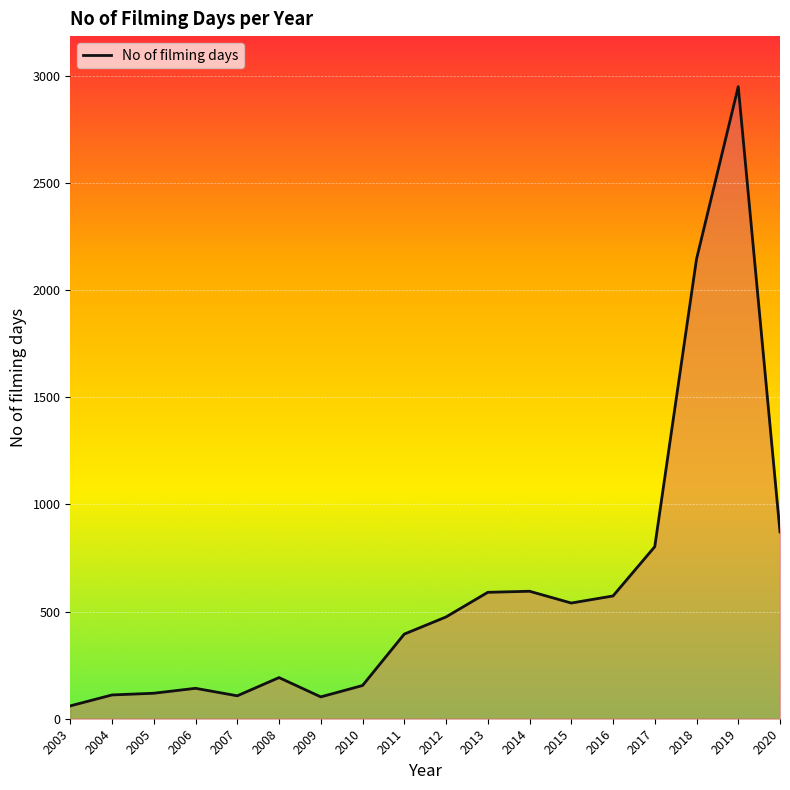

How many distinct data groups are displayed?

1